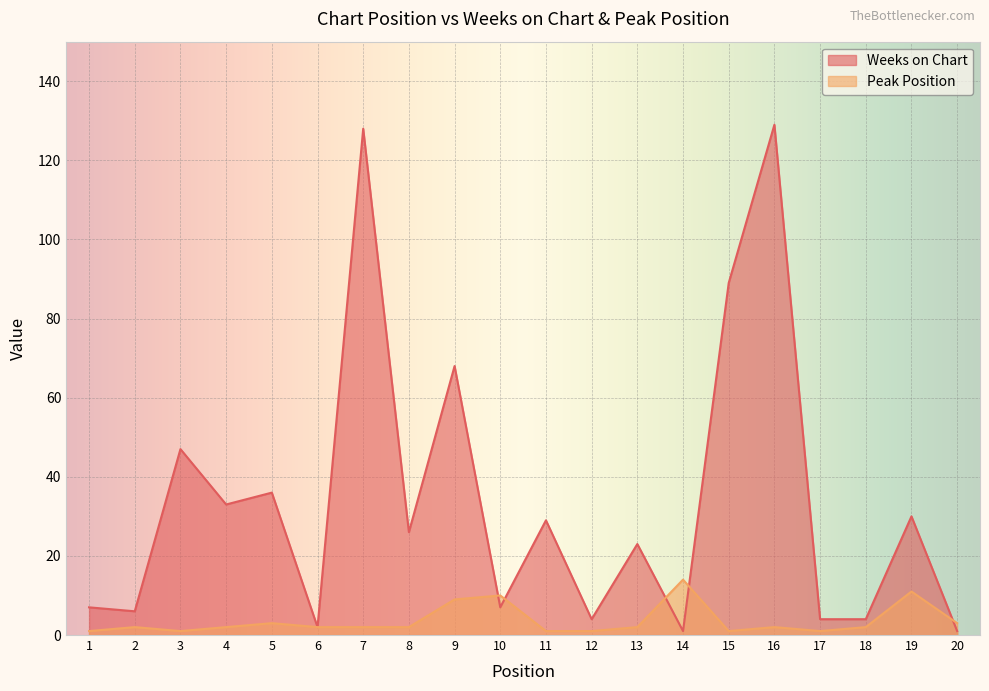

Which series has the widest spread of values?

Weeks on Chart